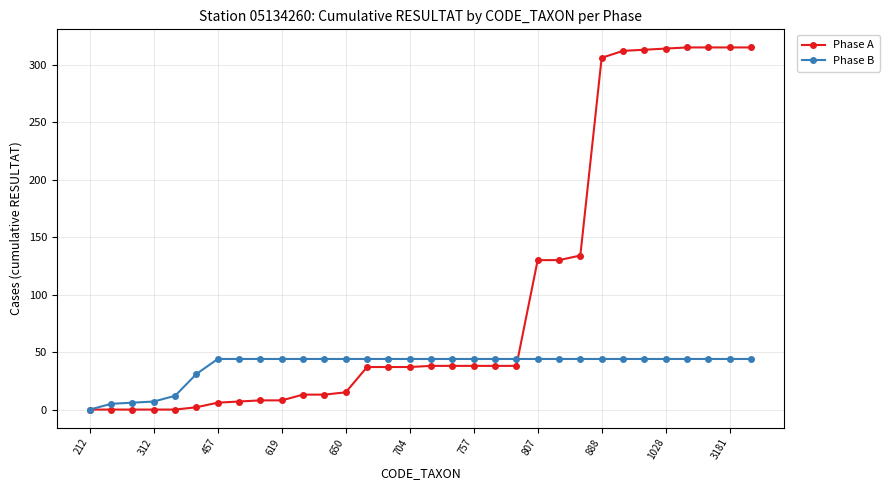

How many lines are shown in the chart?

2